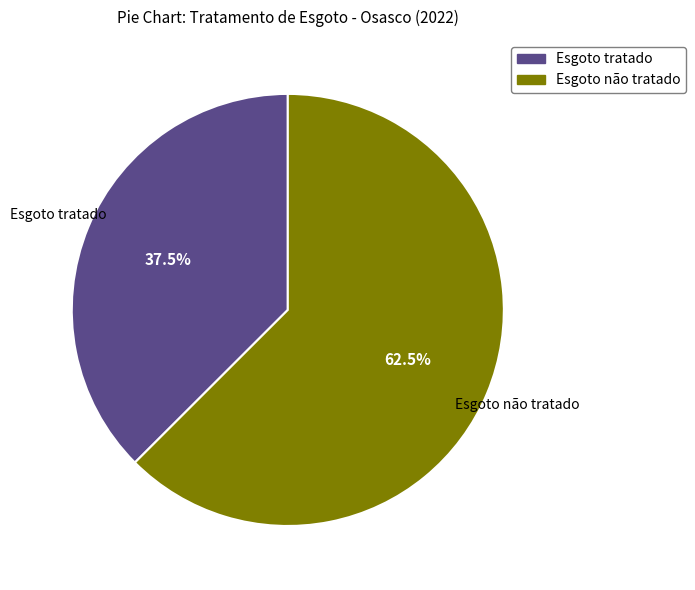

Is there a majority slice in this chart?

Yes